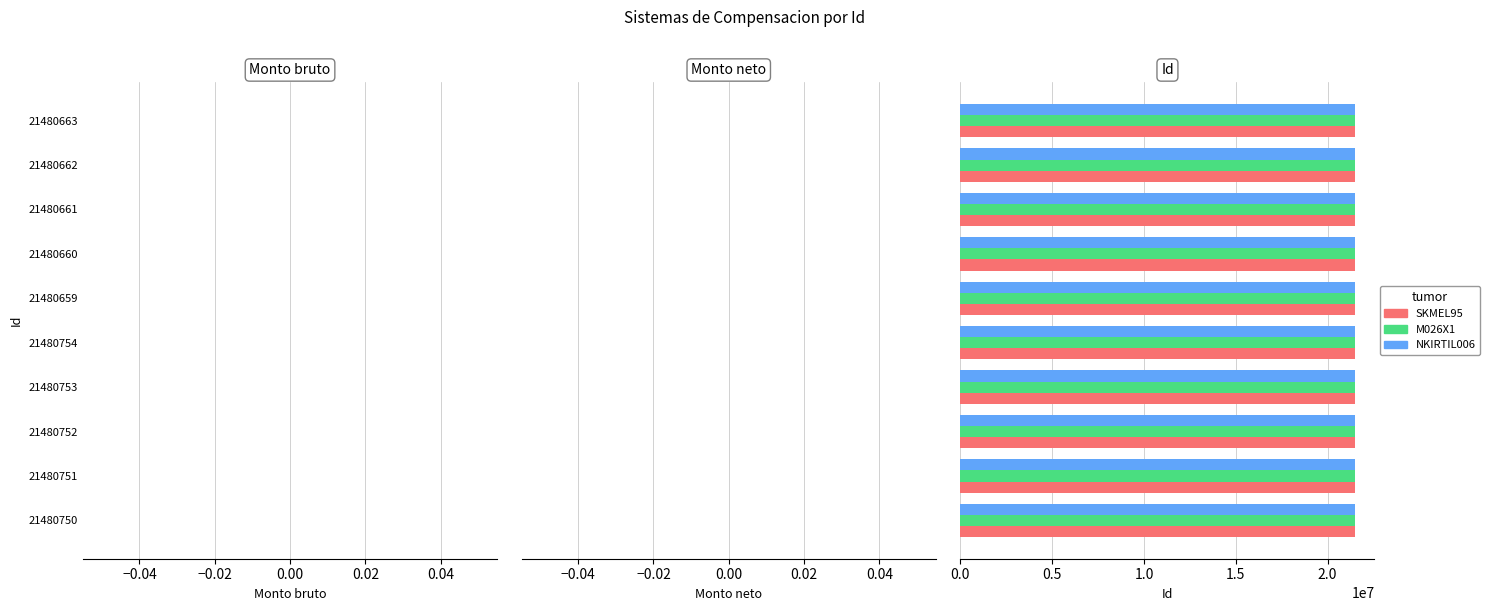

What is the lowest value of the SKMEL95 series?

21480659